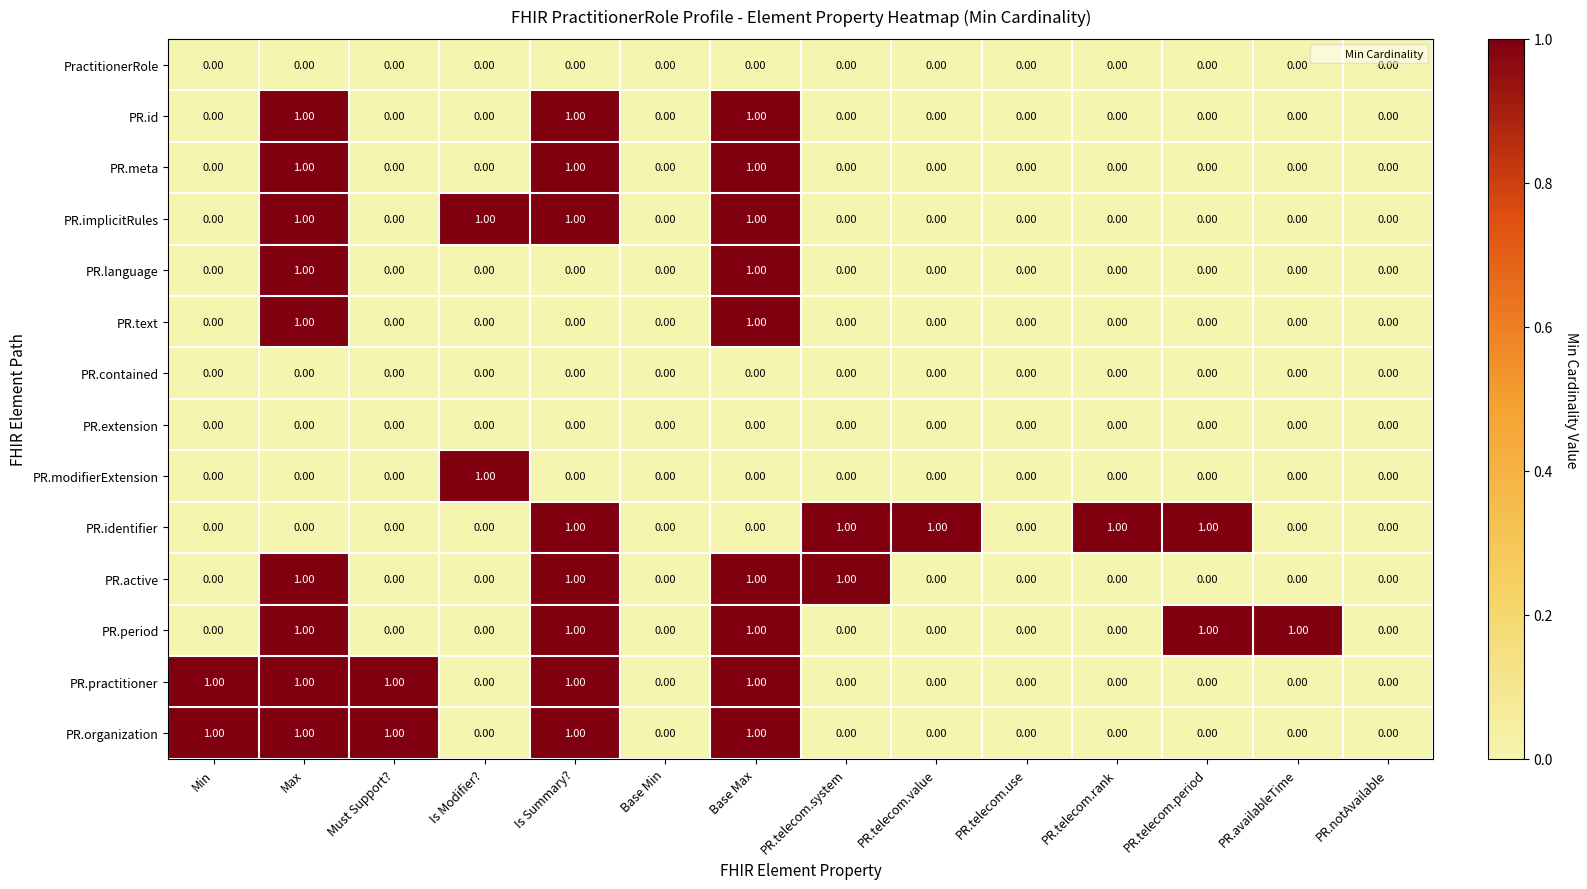

Is the value of PR.language at Base Max greater than the value of PR.extension at PR.telecom.value?

Yes